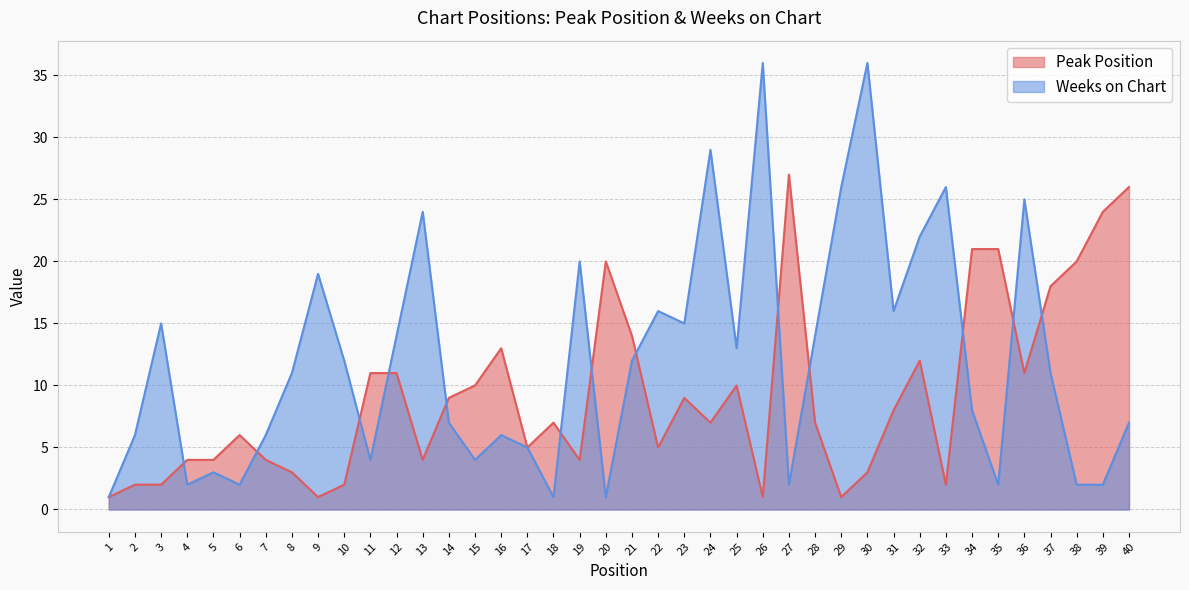

At which category is the sum across all series the highest?

30